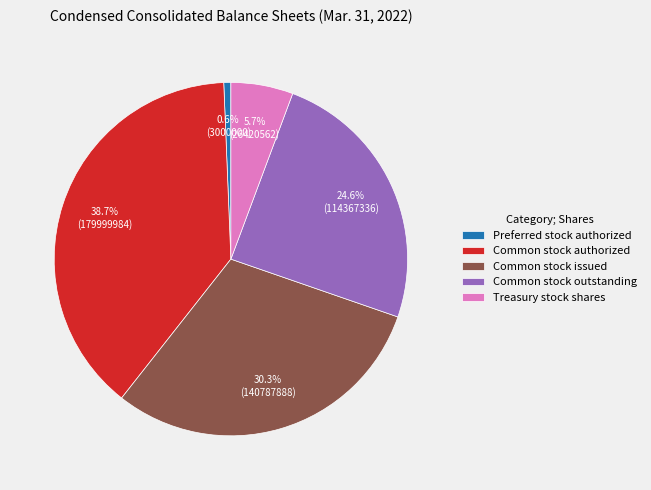

Is there any slice that represents more than half of the pie?

No